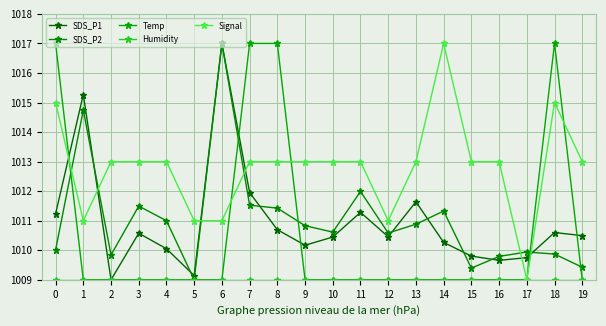

Which category has the lowest value across all series?

2